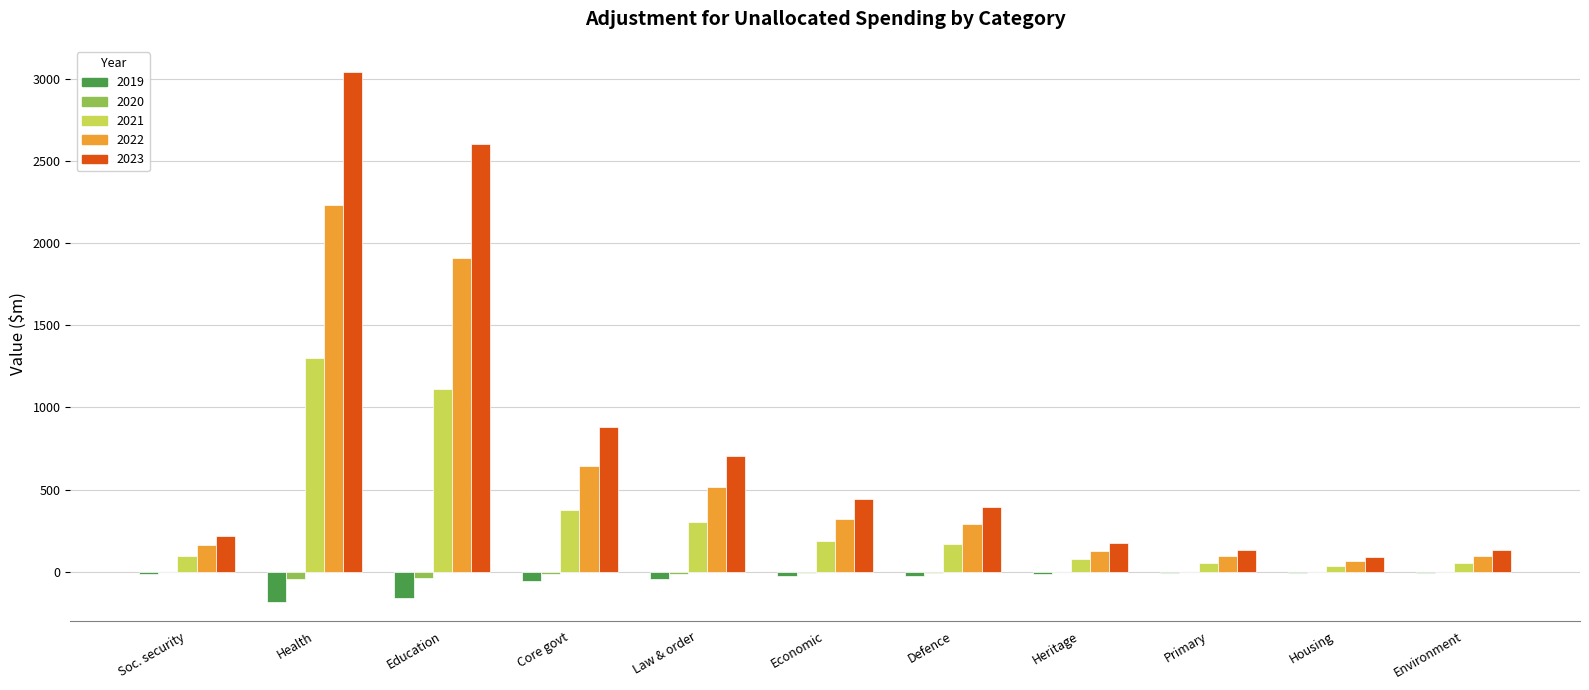

What is the sum of all 2023 values?

8818.0